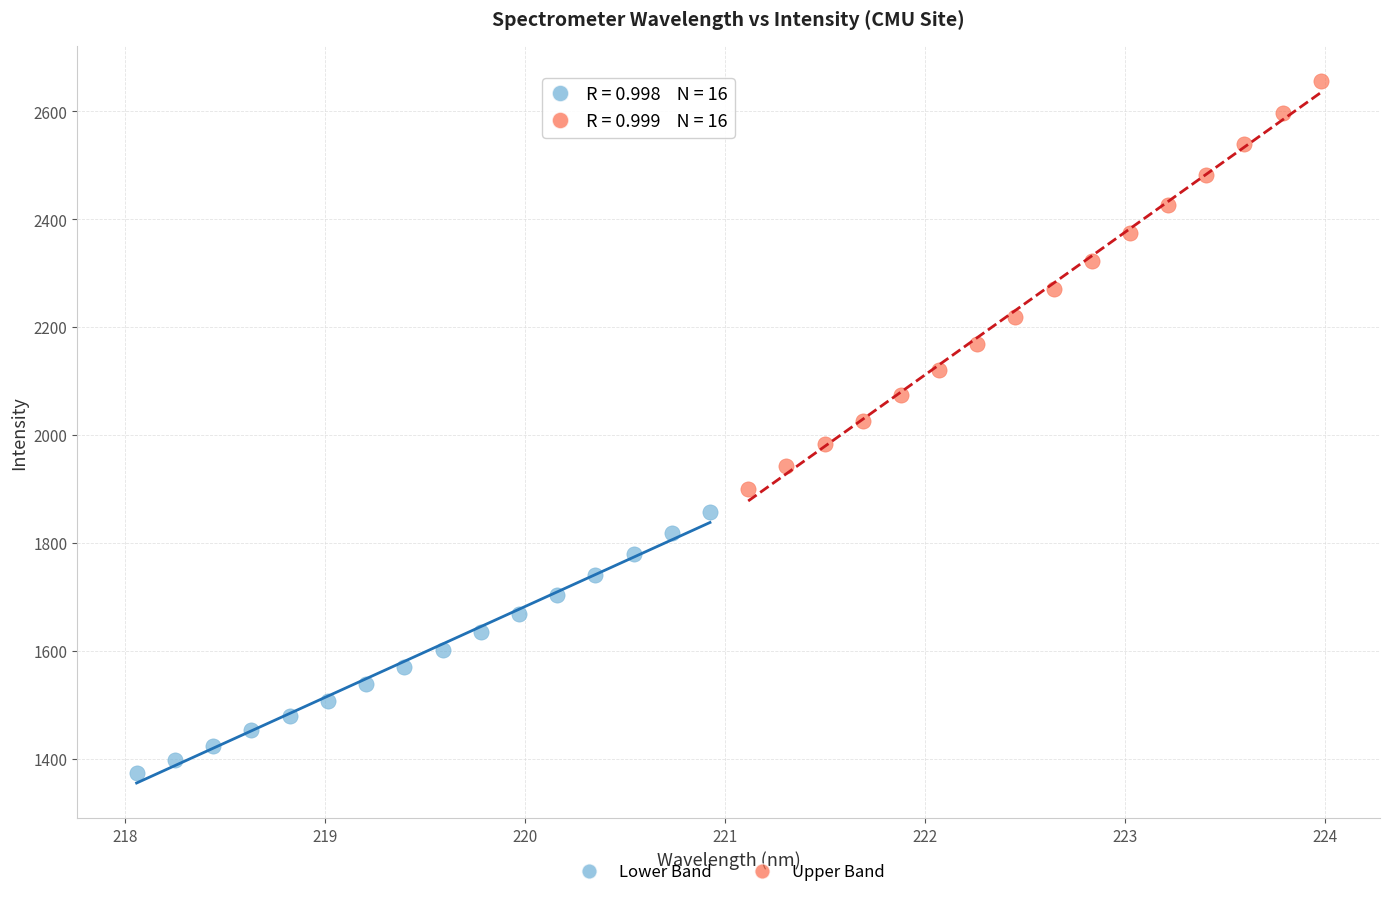

Which series has the widest spread of Y values?

Upper Band